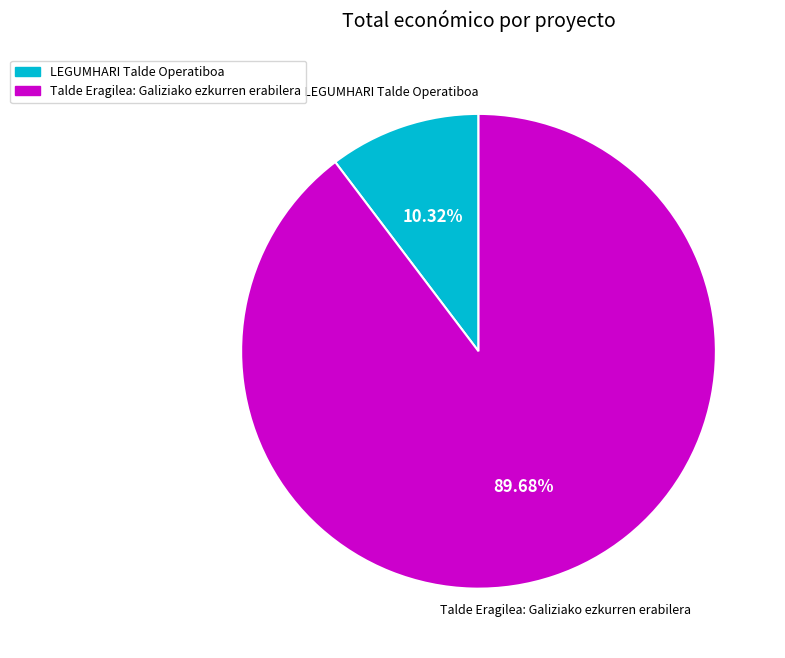

Combined, what portion of the pie is Talde Eragilea: Galiziako ezkurren erabilera and LEGUMHARI Talde Operatiboa?

100.0%